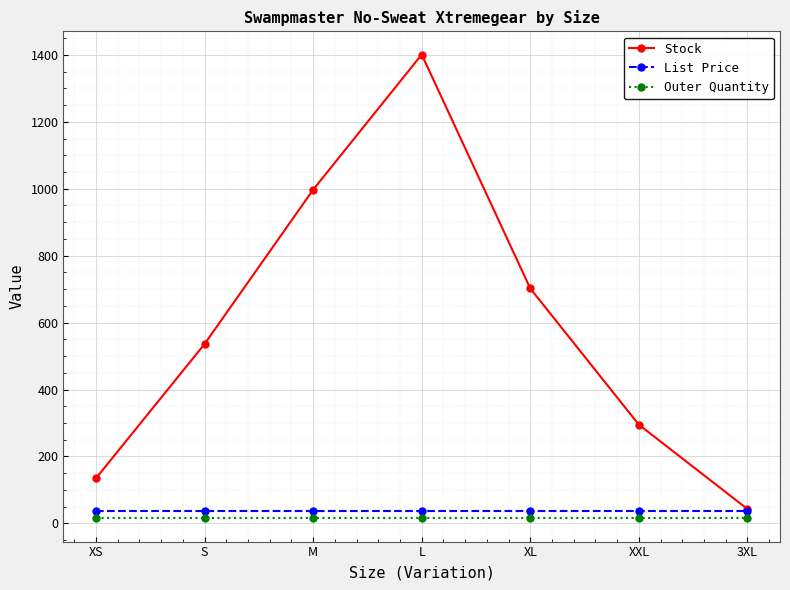

Which series changed the most between S and XXL?

Stock